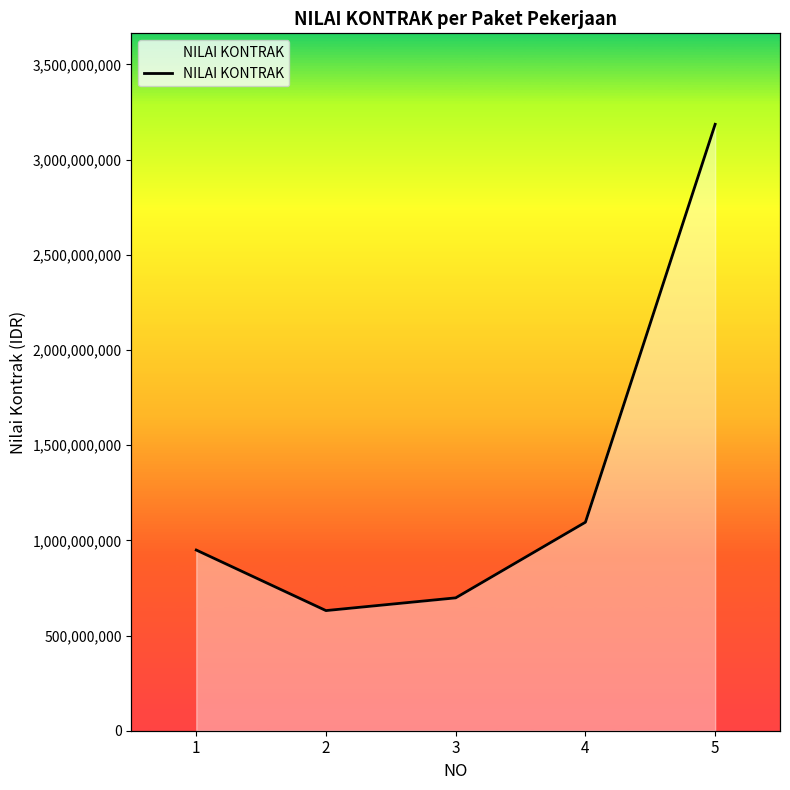

Rank the categories by value from lowest to highest.

2, 3, 1, 4, 5